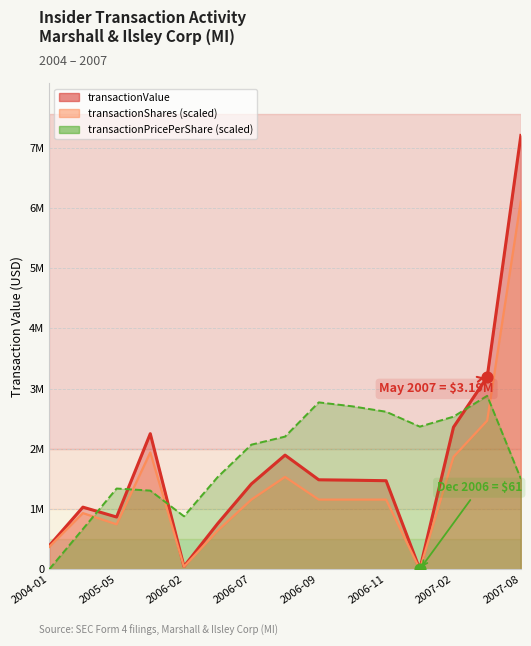

Is the value of transactionValue at 2005-11 greater than the value of transactionShares at 2007-02?

Yes